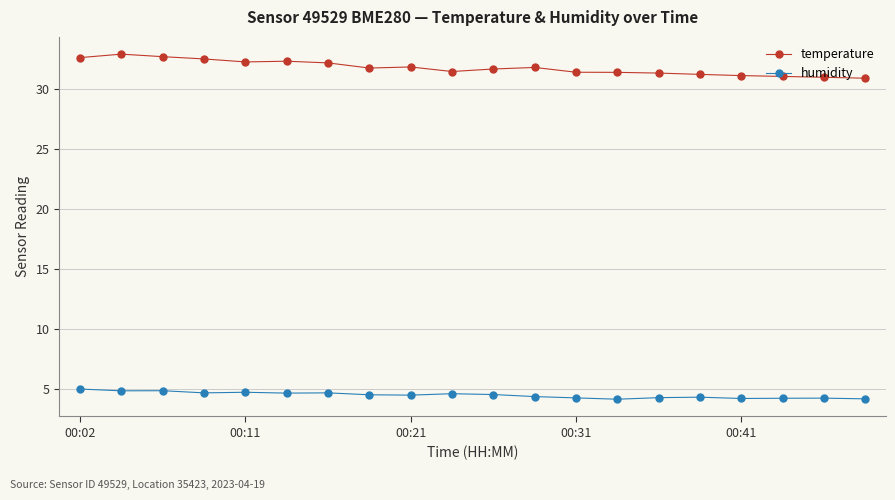

What are all the series names shown in the legend?

temperature, humidity